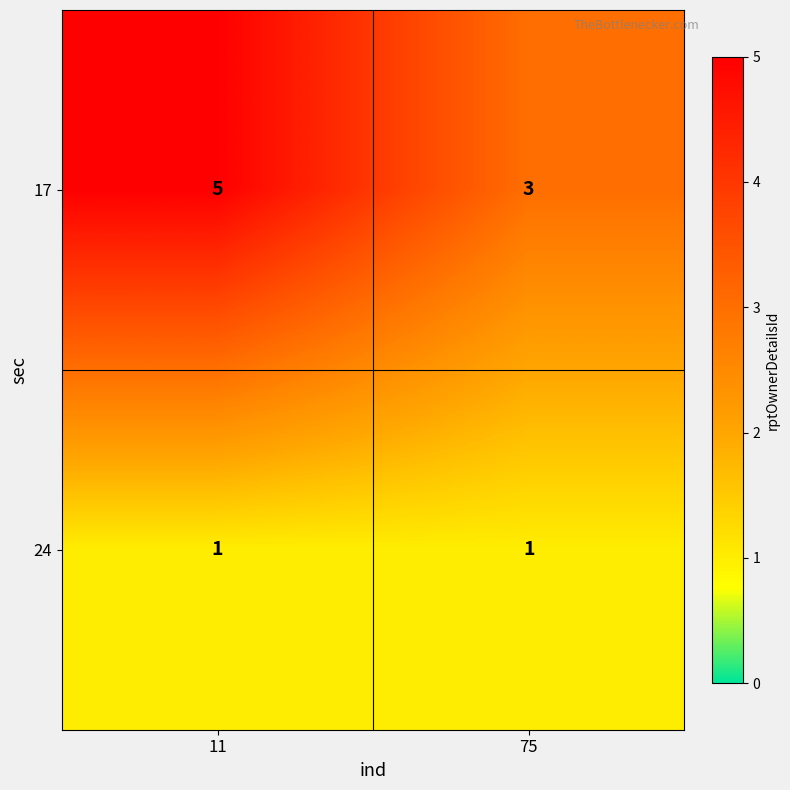

Reading left to right, list all the values displayed in this chart.

17: 5	3
24: 1	1